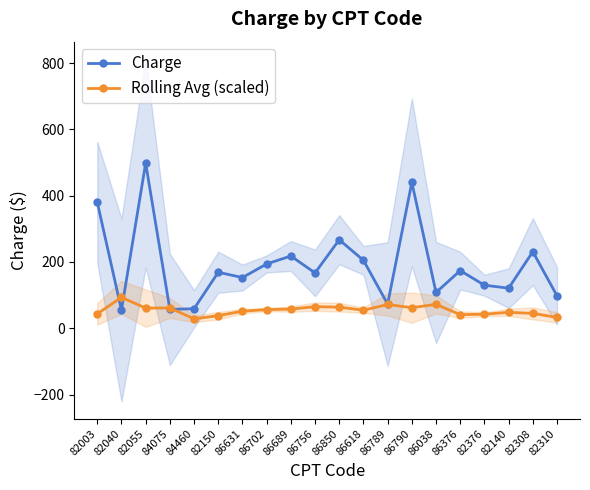

What is the difference between the second highest and minimum values in the Rolling Avg (scaled) series?

43.7